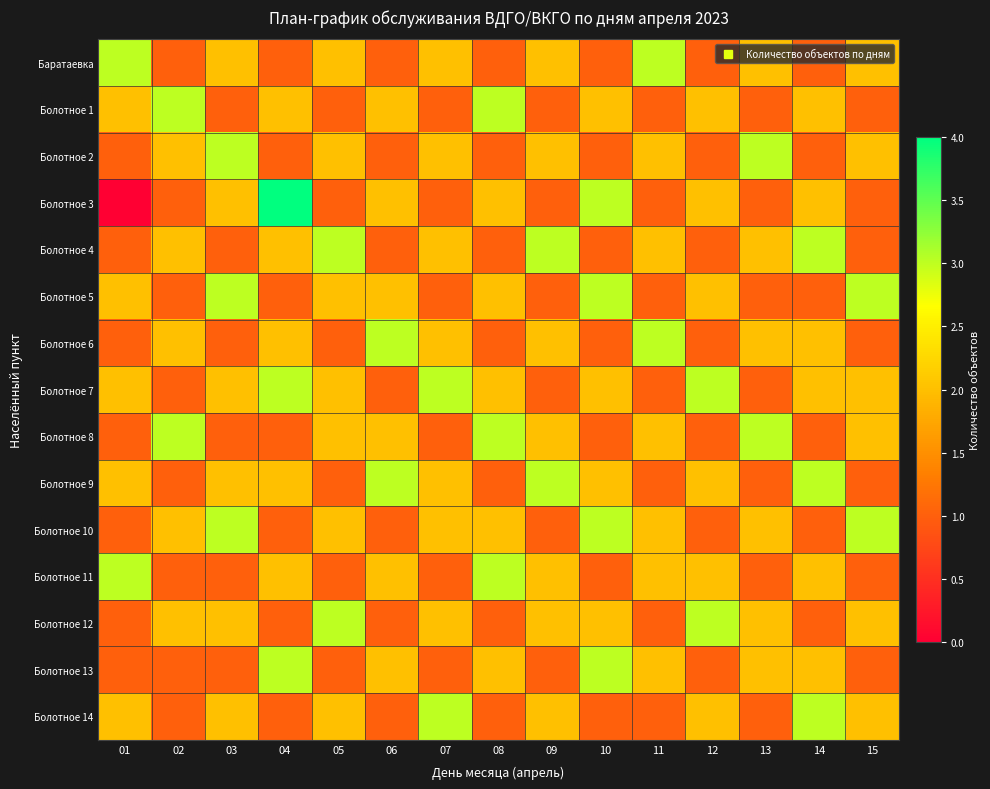

At 10, list the series in order from largest to smallest.

Болотное 3, Болотное 5, Болотное 10, Болотное 13, Болотное 1, Болотное 7, Болотное 9, Болотное 12, Баратаевка, Болотное 2, Болотное 4, Болотное 6, Болотное 8, Болотное 11, Болотное 14